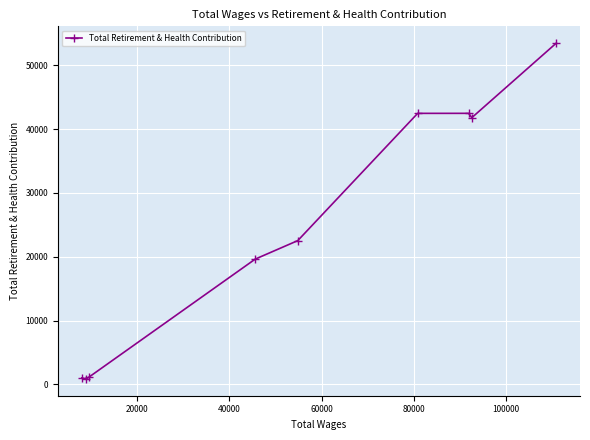

How many values exceed 22526?

4